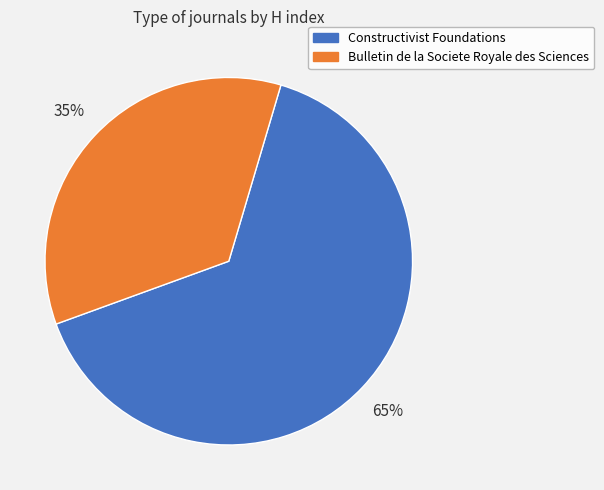

How many slices are in this pie chart?

2